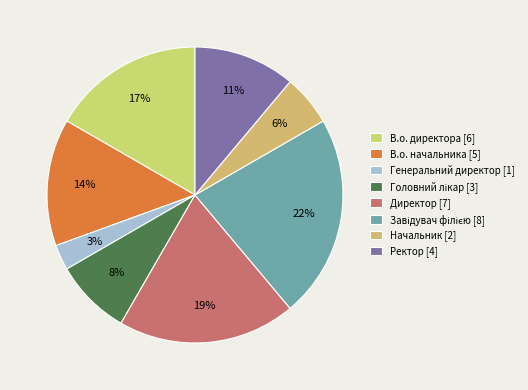

What percentage is the Завідувач філією slice, to the nearest percent?

22%